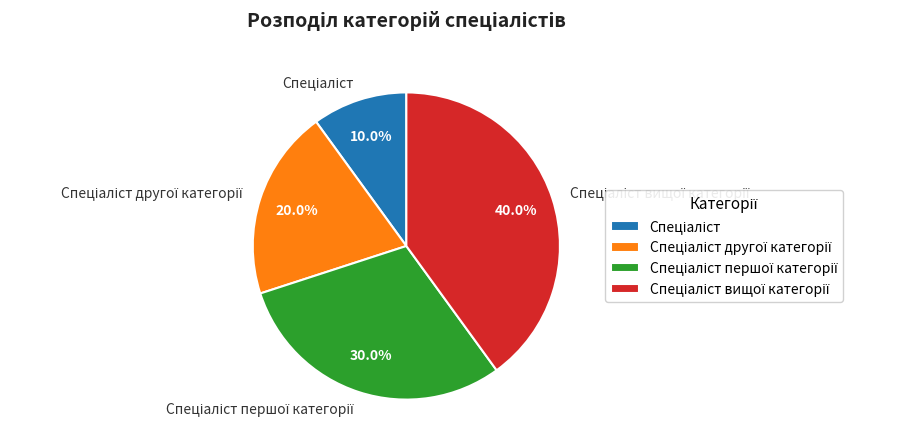

How many slices are in this pie chart?

4